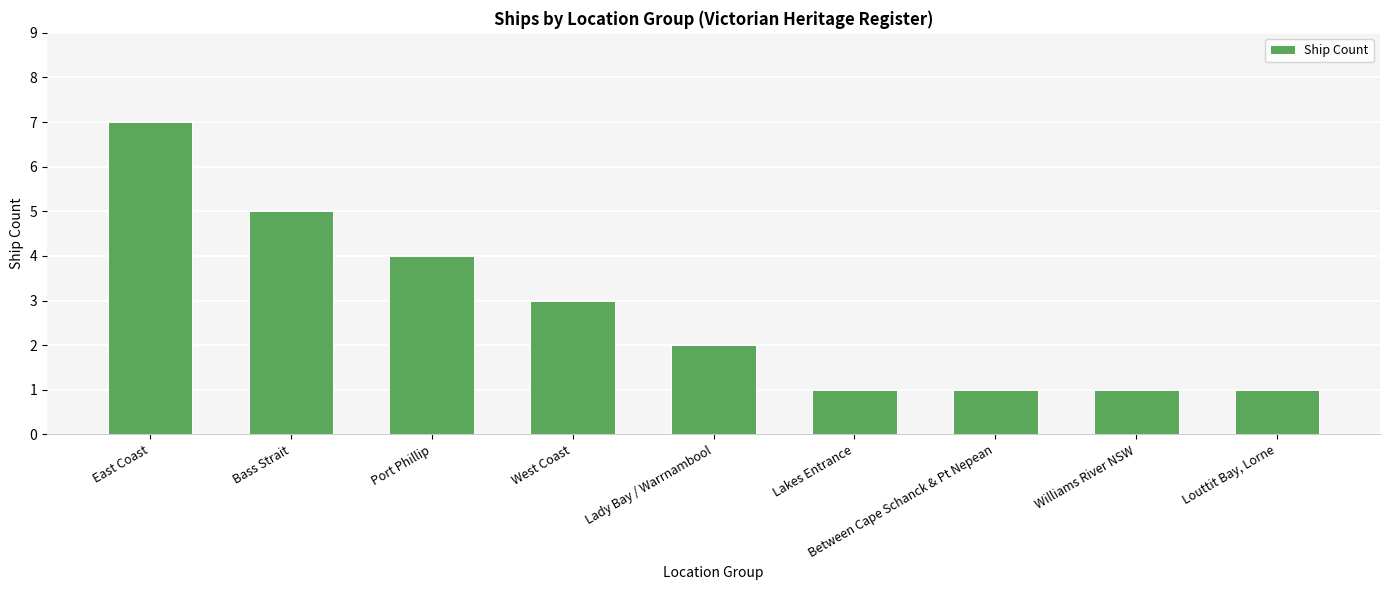

How many distinct data groups are displayed?

1